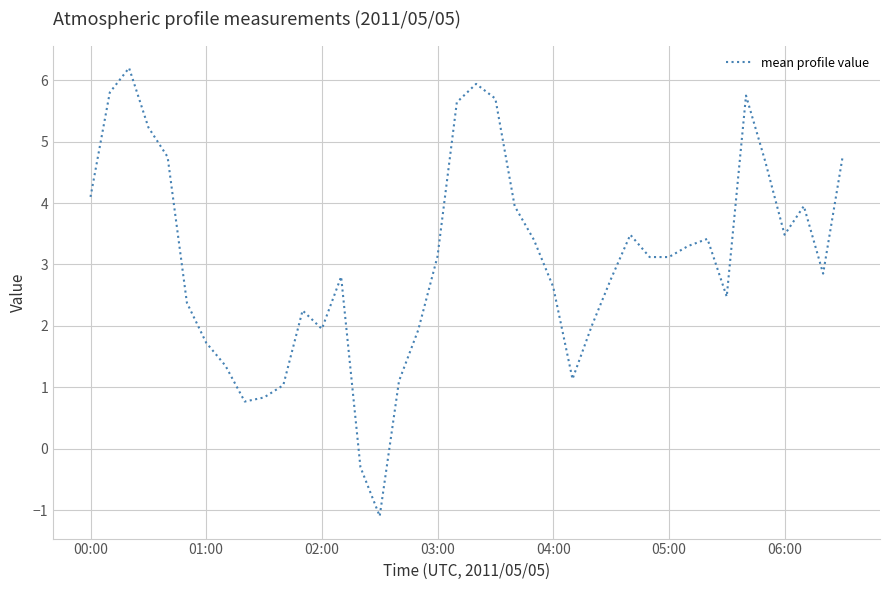

What is the sum of all values?

123.5